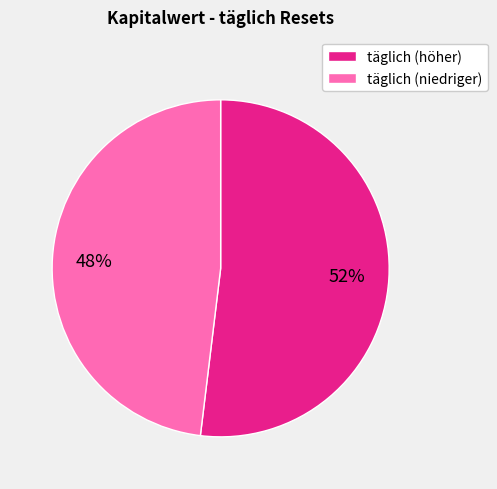

Is there a majority slice in this chart?

Yes